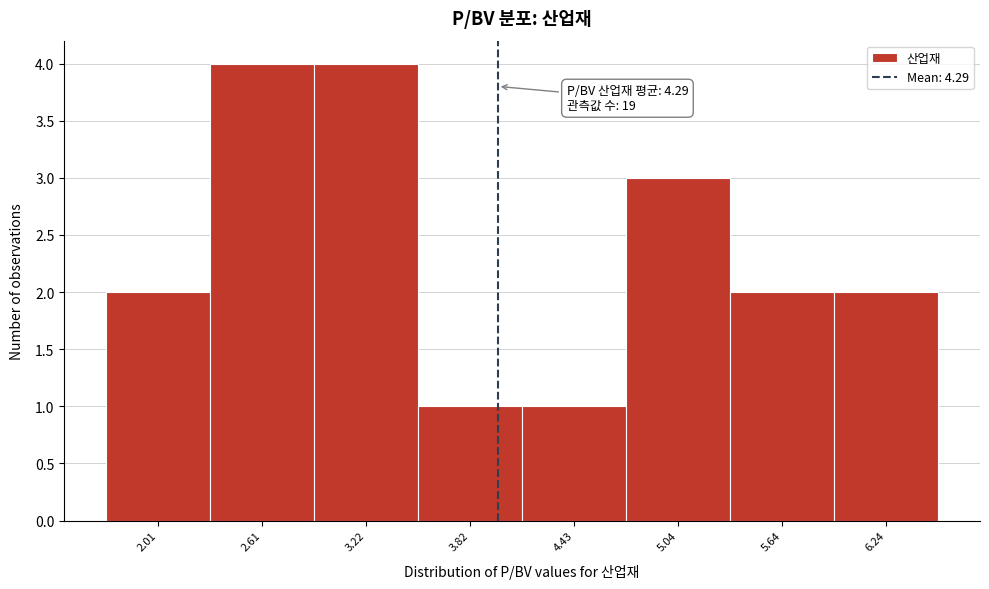

Reading left to right, list all the values displayed in this chart.

2.01=2	2.61=4	3.22=4	3.82=1	4.43=1	5.04=3	5.64=2	6.24=2